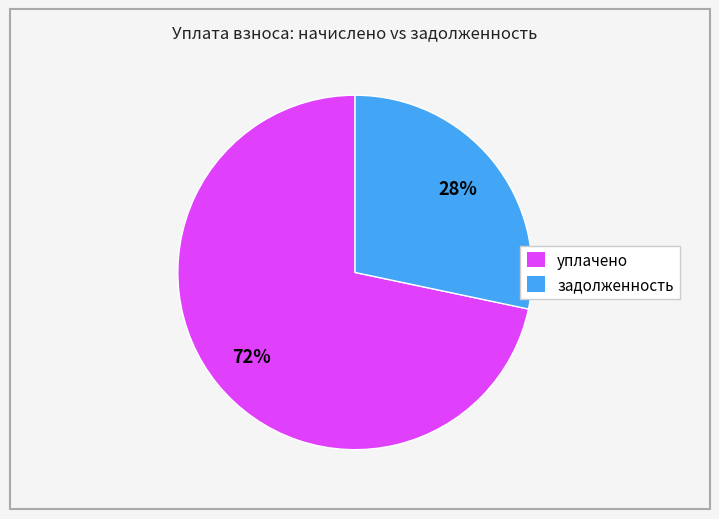

Is there any slice that represents more than half of the pie?

Yes